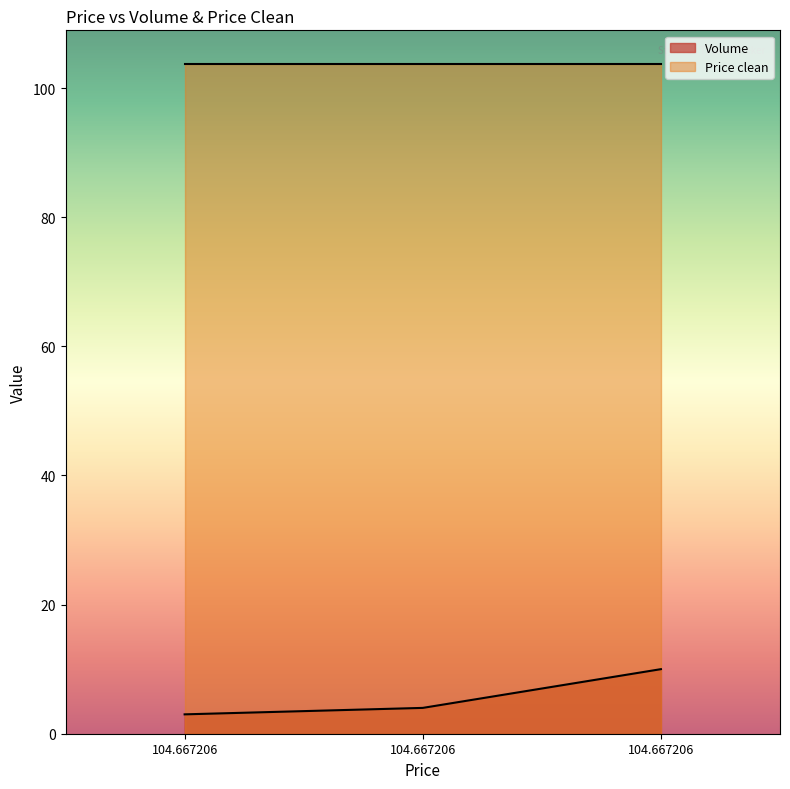

Which has a higher value, 104.667206 or 104.667206?

104.667206